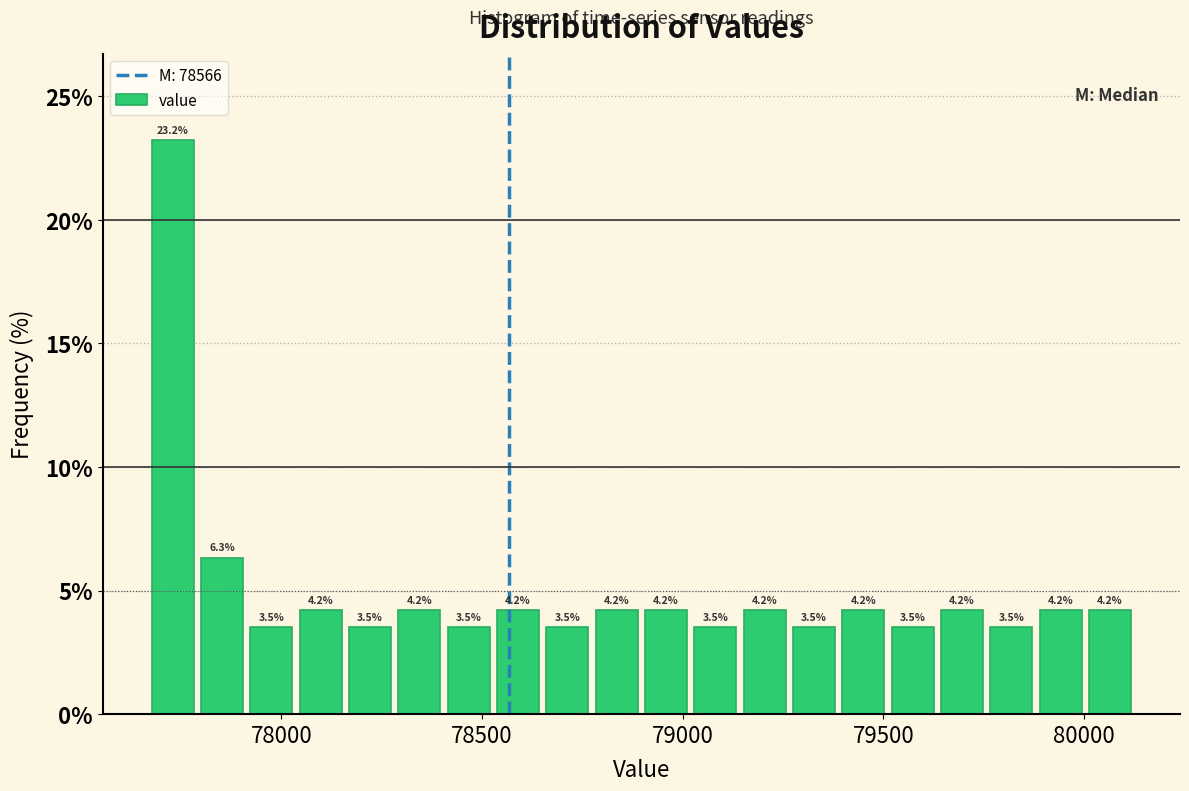

Read against the x-axis, roughly where is the centre of the tallest bar?

77750